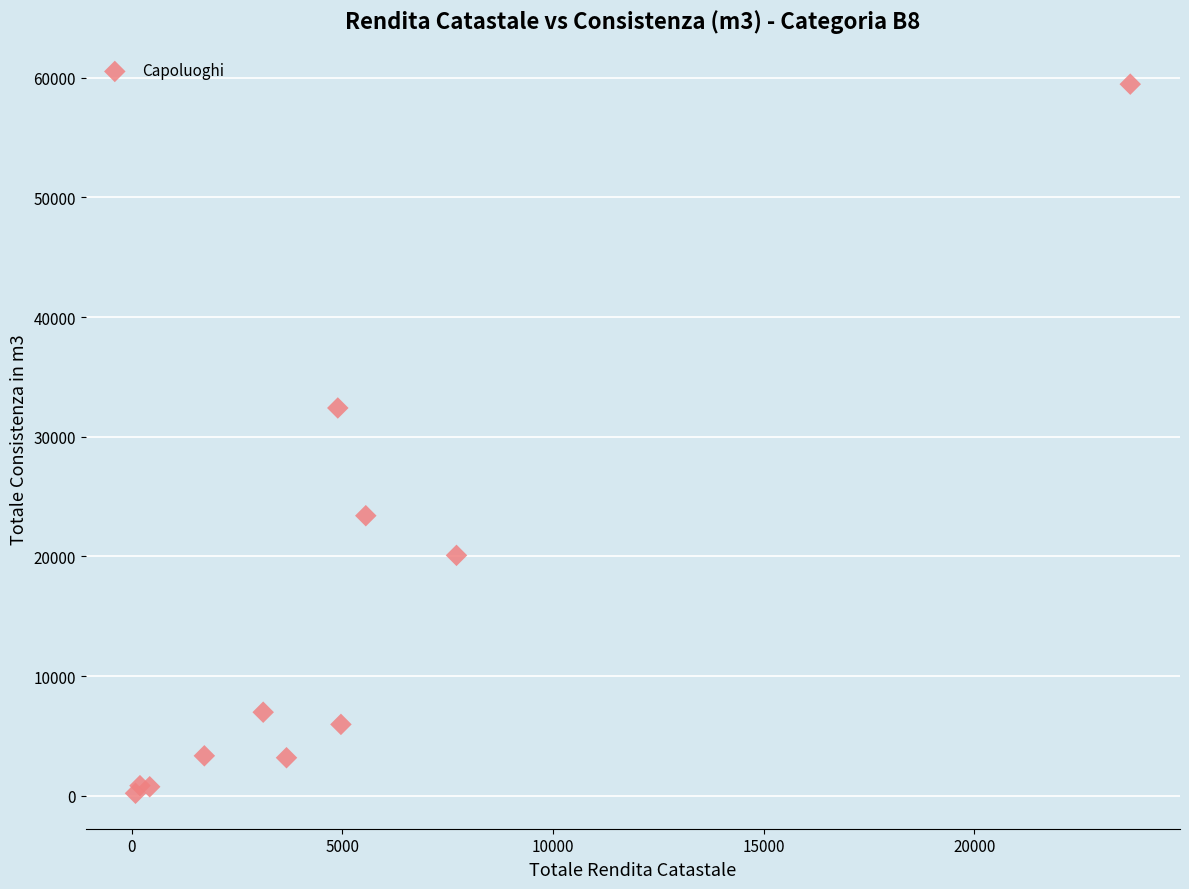

What Y value in the scatter plot is closest to 29838?

32407